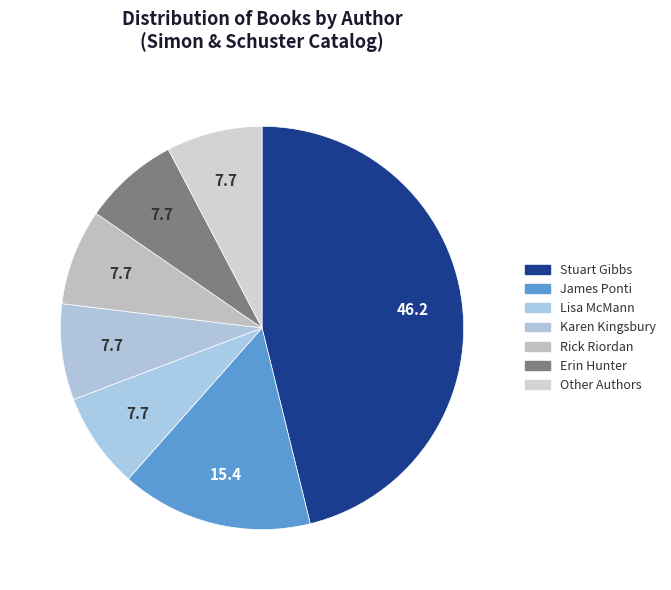

How many slices are in this pie chart?

7